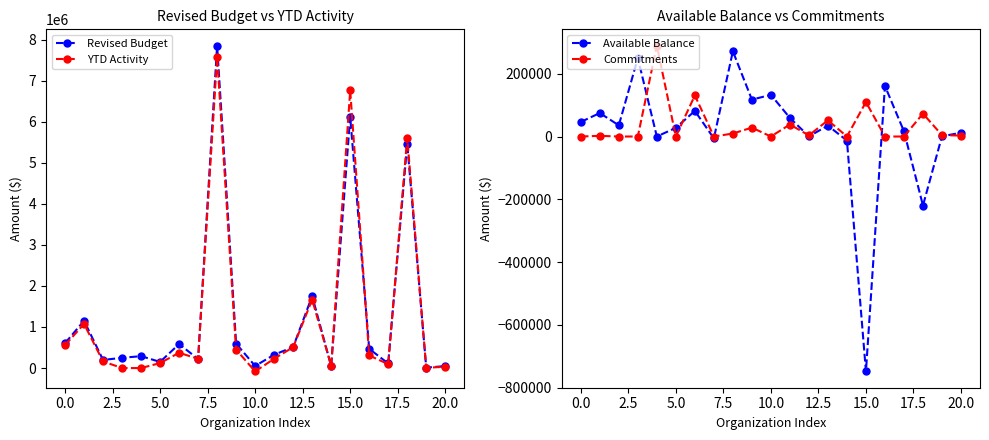

The value of Commitments at 15.0 is 109826.0. True or false?

True